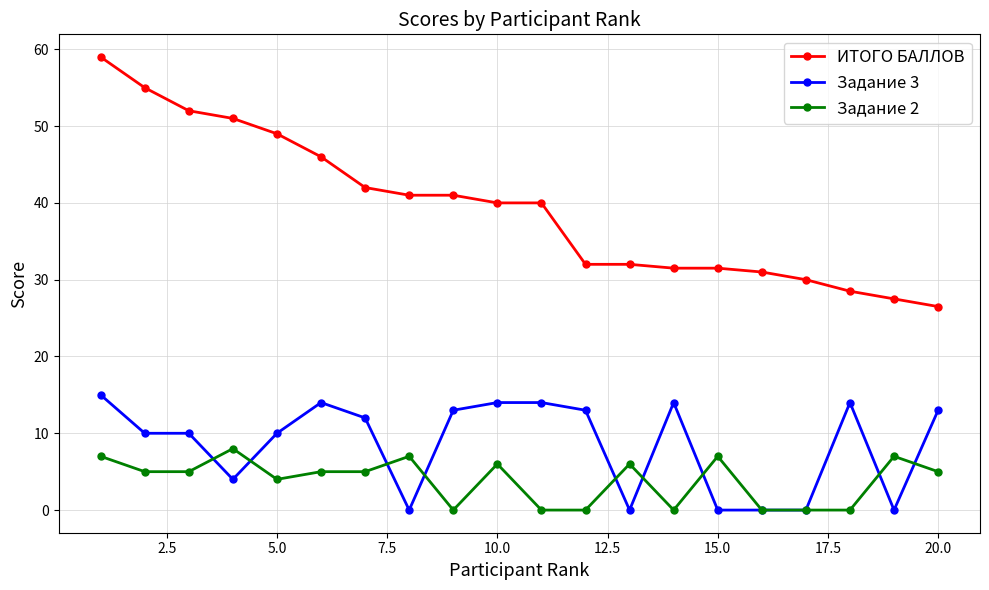

True or false: ИТОГО БАЛЛОВ and Задание 3 cross at least once.

False